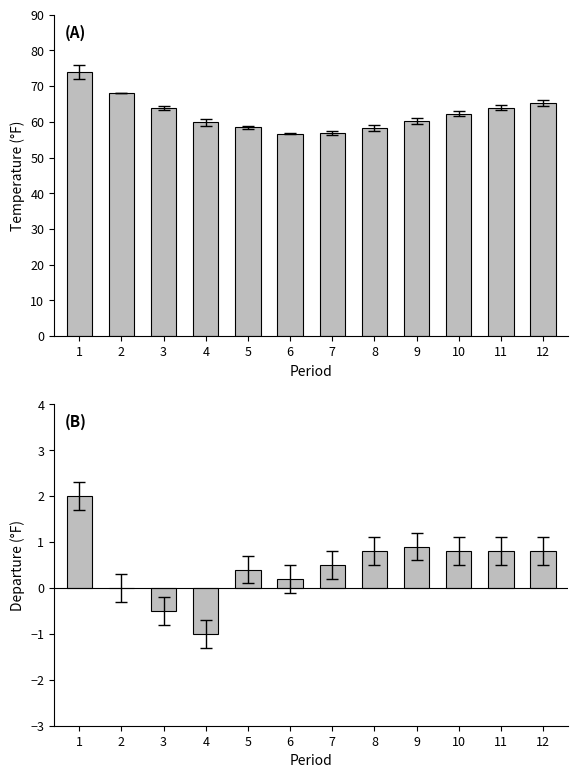

Reading left to right, extract all data points from this chart.

Value: 1=73.9	2=68.2	3=63.9	4=59.9	5=58.5	6=56.7	7=56.8	8=58.2	9=60.3	10=62.3	11=64.0	12=65.3
Departure: 1=2.0	2=0.0	3=-0.5	4=-1.0	5=0.4	6=0.2	7=0.5	8=0.8	9=0.9	10=0.8	11=0.8	12=0.8